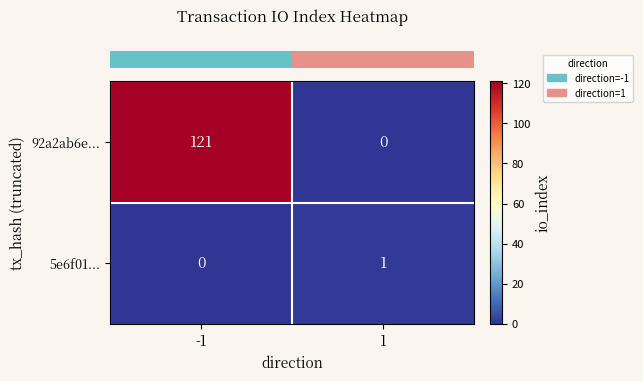

Rank the series by their average value, from lowest to highest.

5e6f01..., 92a2ab6e...